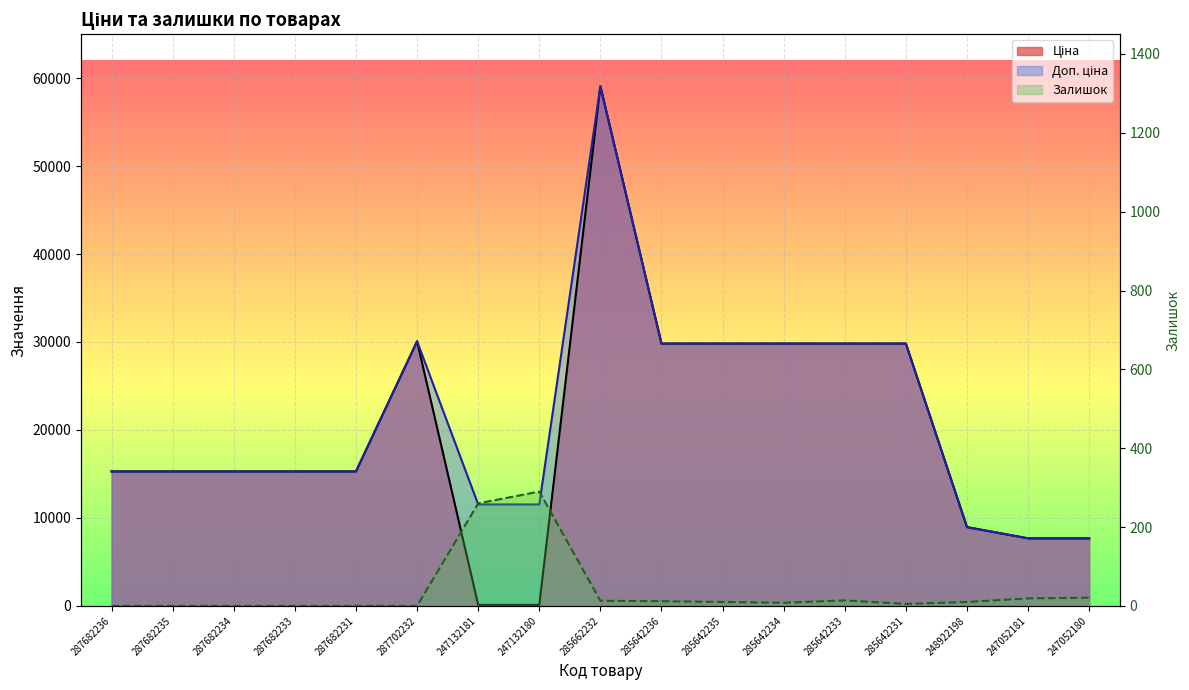

Reading left to right, what are all the values shown in this chart?

Ціна: 15288.0	15288.0	15288.0	15288.0	15288.0	30077.8	115.4	115.4	59075.7	29819.2	29819.2	29819.2	29819.2	29819.2	8955.1	7680.9	7680.9
Доп. ціна: 15288.0	15288.0	15288.0	15288.0	15288.0	30077.8	11537.0	11537.0	59075.7	29819.2	29819.2	29819.2	29819.2	29819.2	8955.1	7680.9	7680.9
Залишок: 0.0	0.0	0.0	0.0	0.0	0.0	260.0	290.0	13.0	12.0	10.0	8.0	14.0	5.0	10.0	19.0	21.0